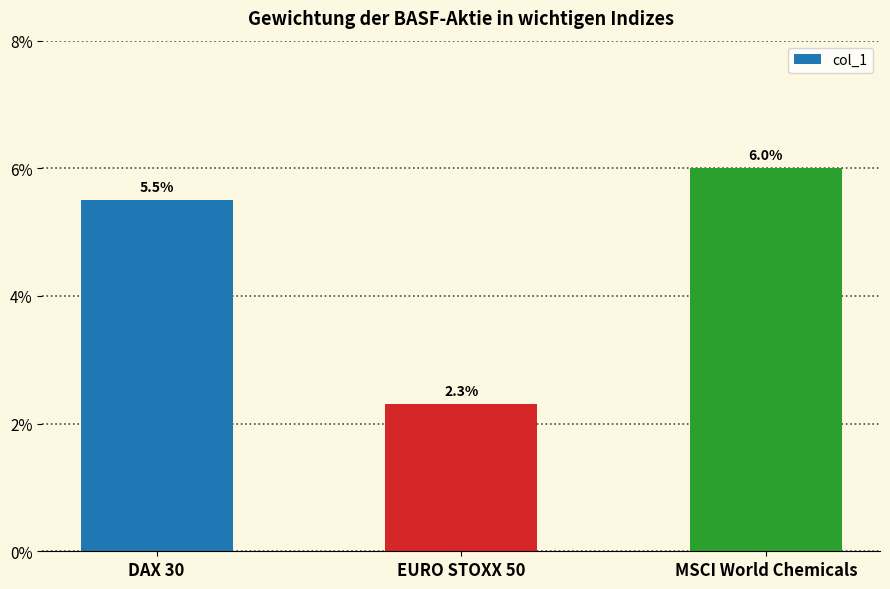

Does the chart contain any negative values?

No